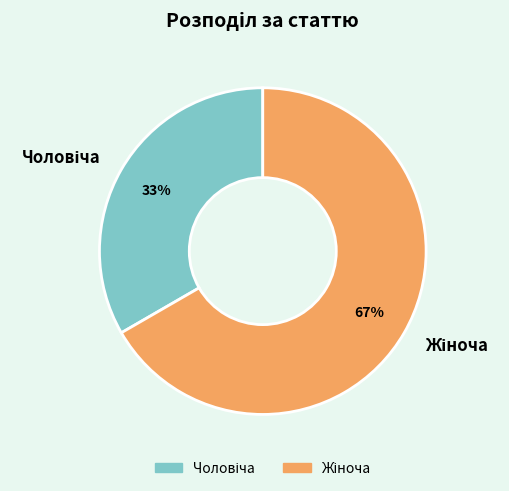

To the nearest percent, what is the average slice percentage?

50%